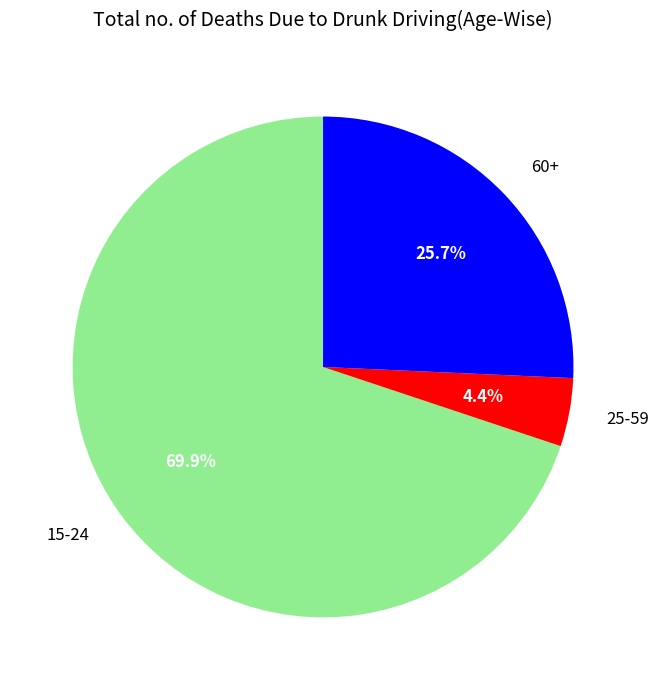

Does any single category account for the majority?

Yes